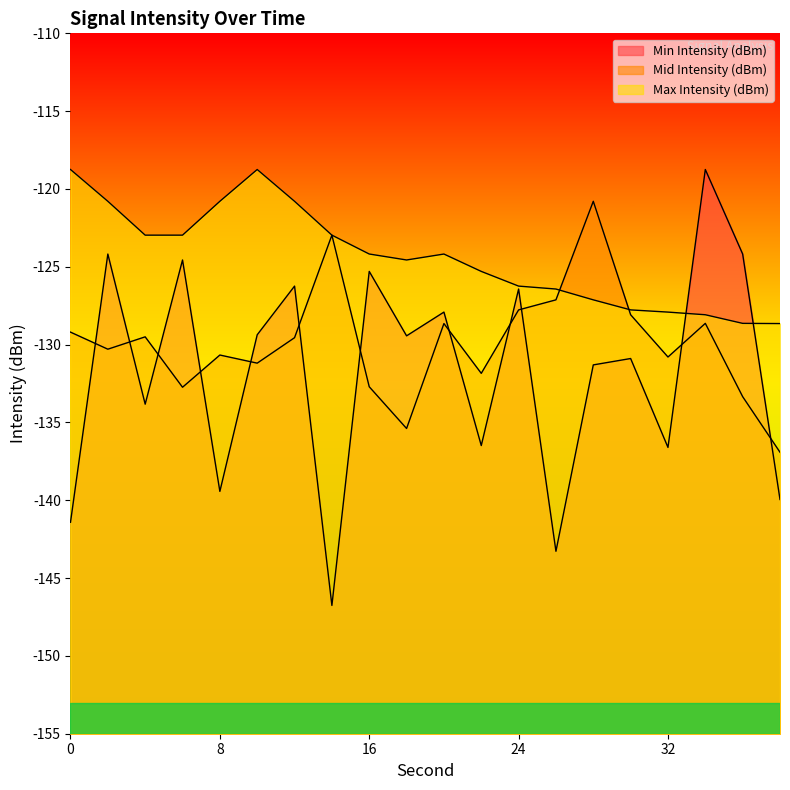

How many lines are shown in the chart?

3